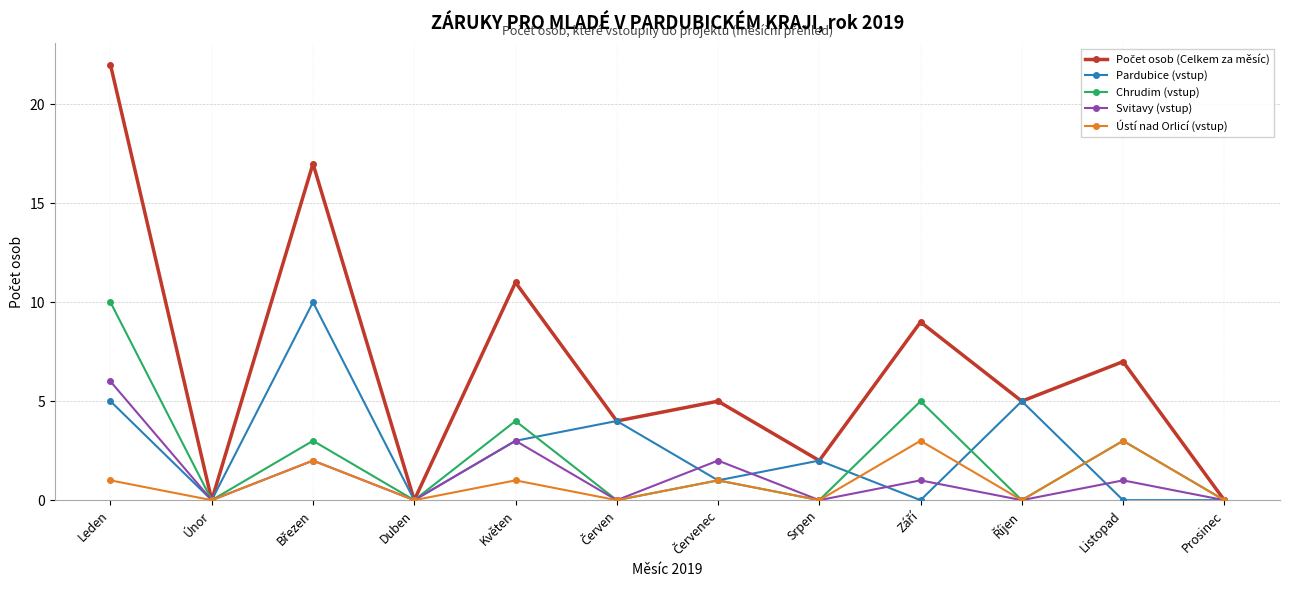

Count the number of categories in the chart.

12